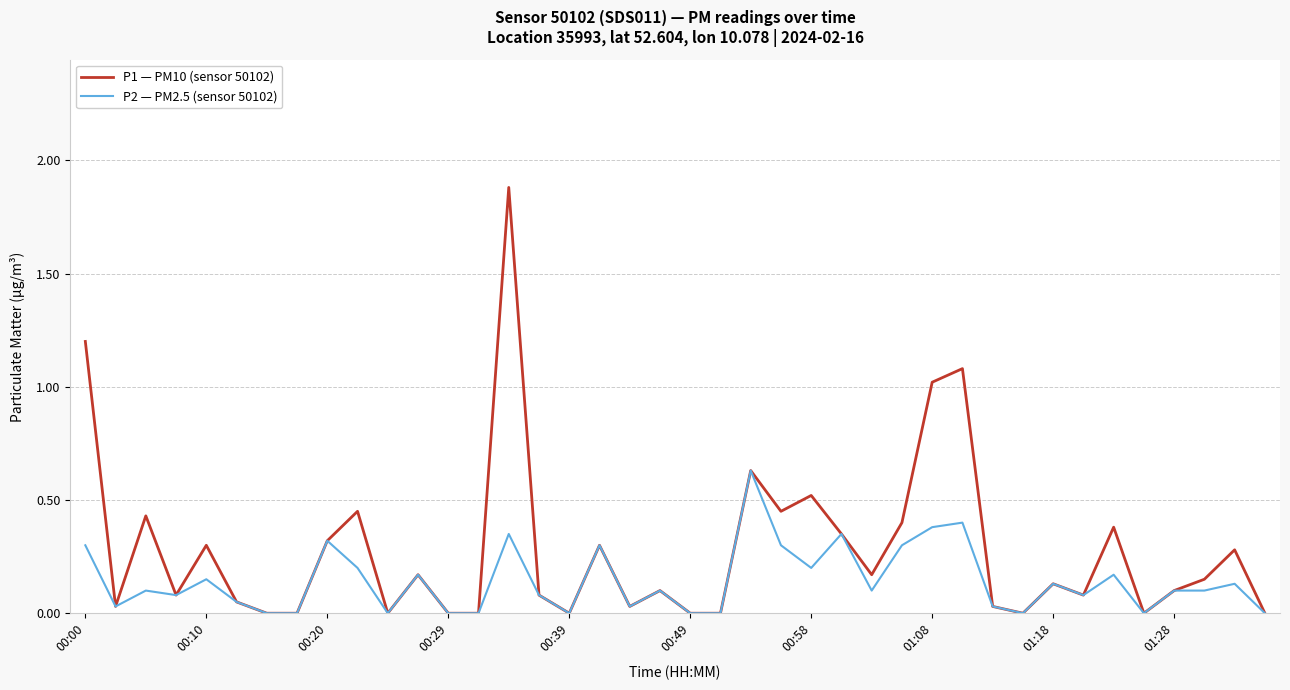

Which series has the largest range (max minus min)?

P1 — PM10 (sensor 50102)